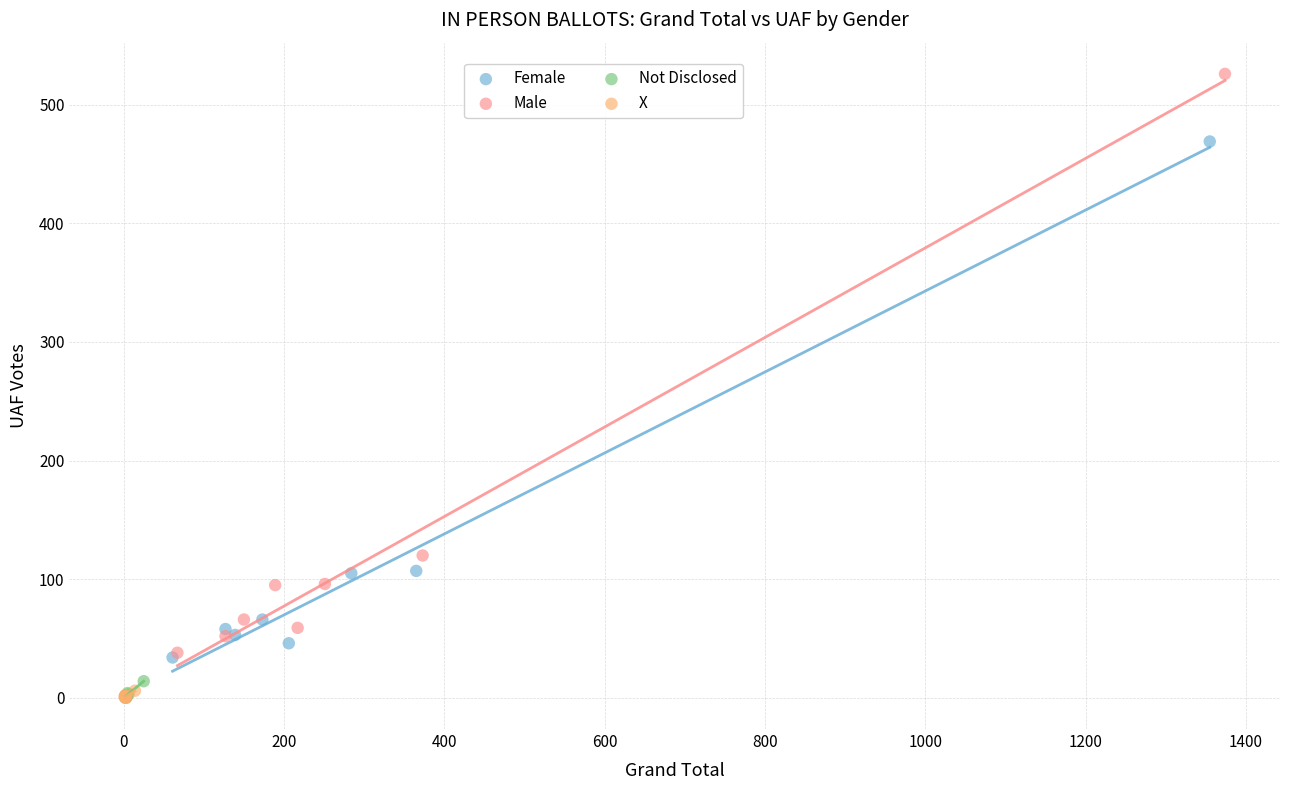

Which series contains the highest Y value?

Male